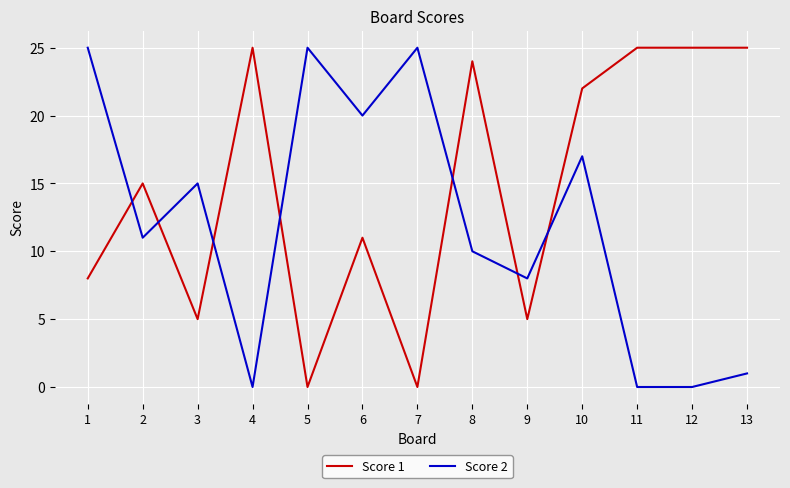

List the series in order of their overall mean, lowest first.

Score 2, Score 1